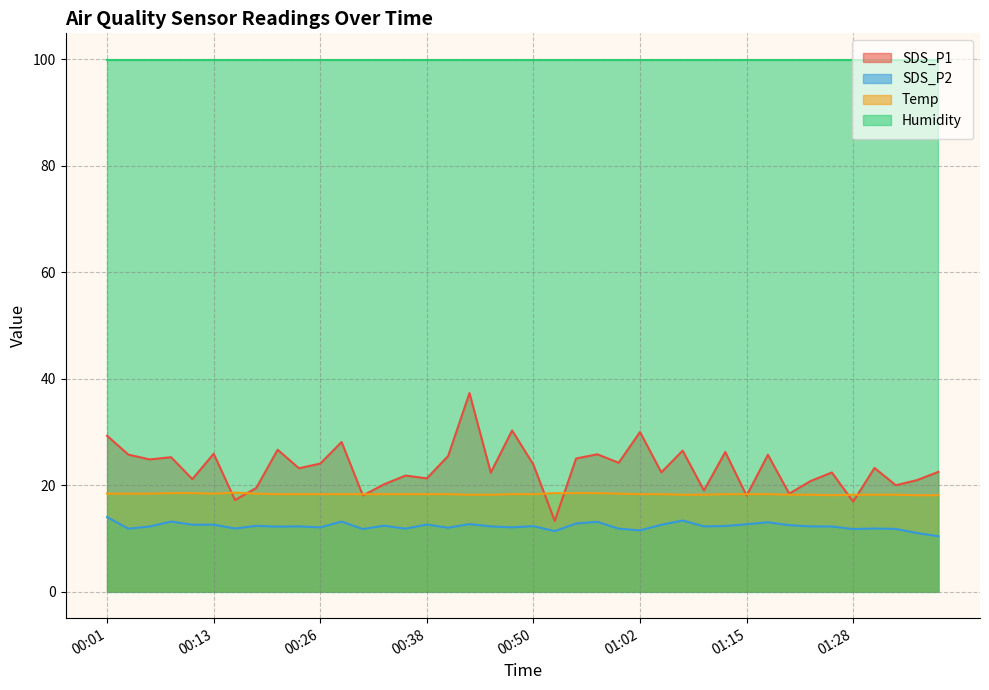

In SDS_P2, how many points are higher than both neighbors (excluding endpoints)?

12